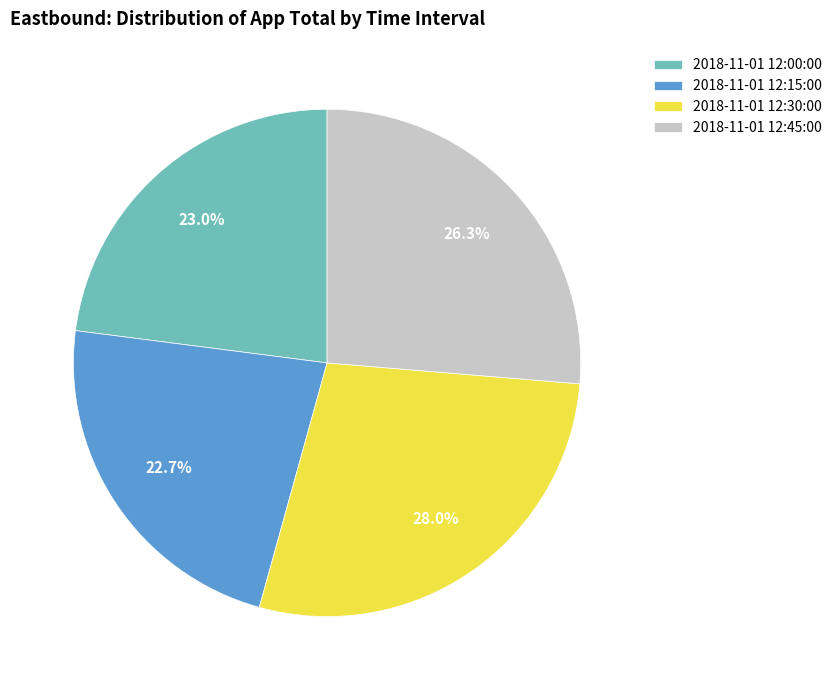

To the nearest percent, what is the combined percentage of 2018-11-01 12:30:00 and 2018-11-01 12:45:00?

54%